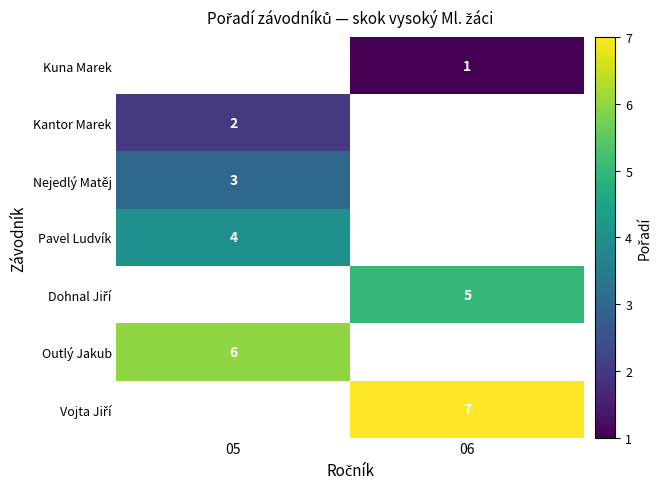

The value of Nejedlý Matěj at 05 is 3. True or false?

True